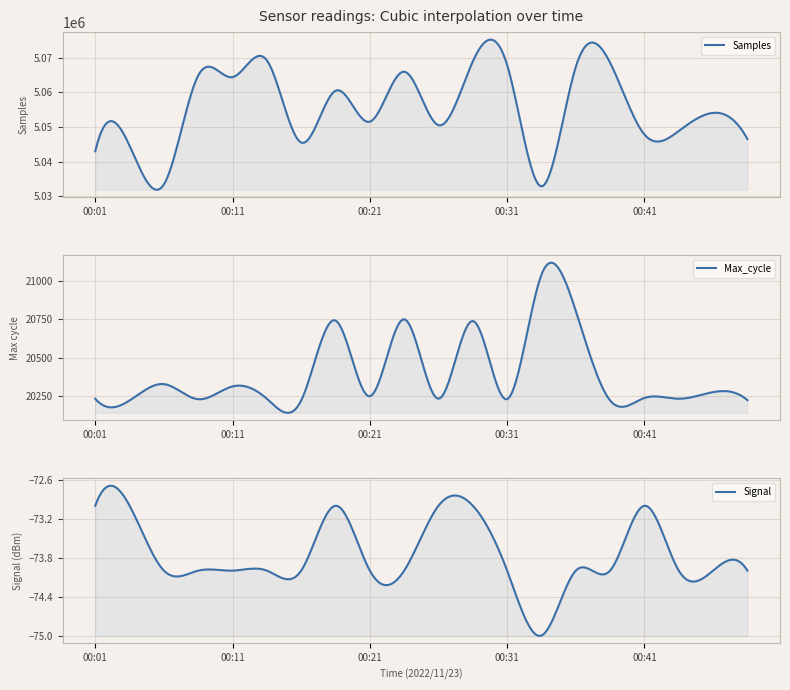

Which has a higher value, 00:04 or 00:41?

00:41